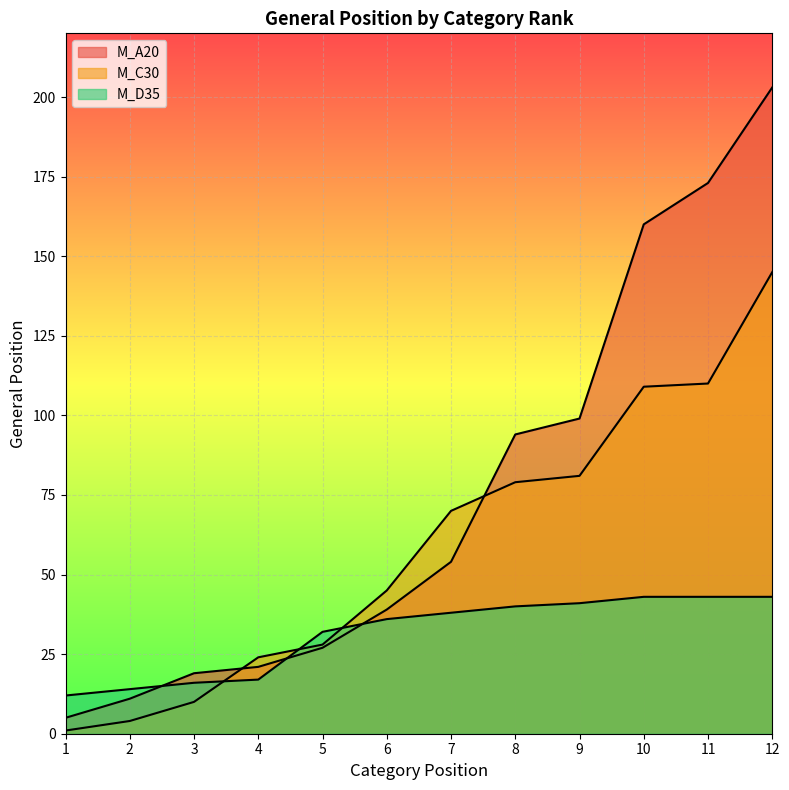

After their last crossing, which series has the higher values: M_C30 or M_D35?

M_C30